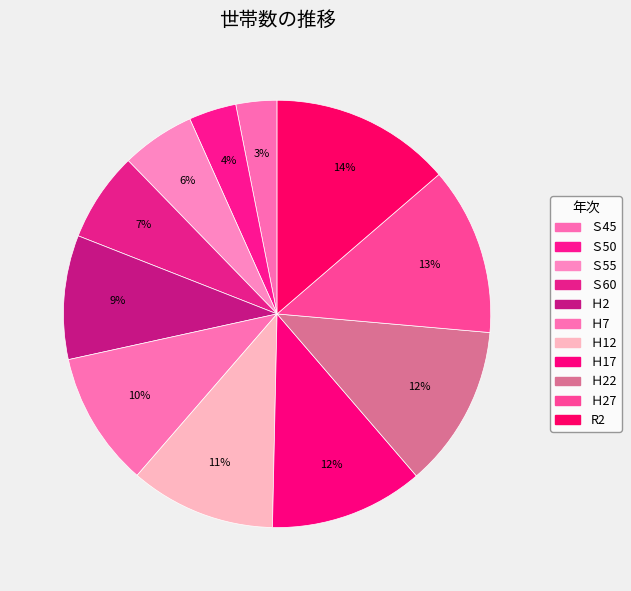

To the nearest percent, what is the average slice percentage?

9%